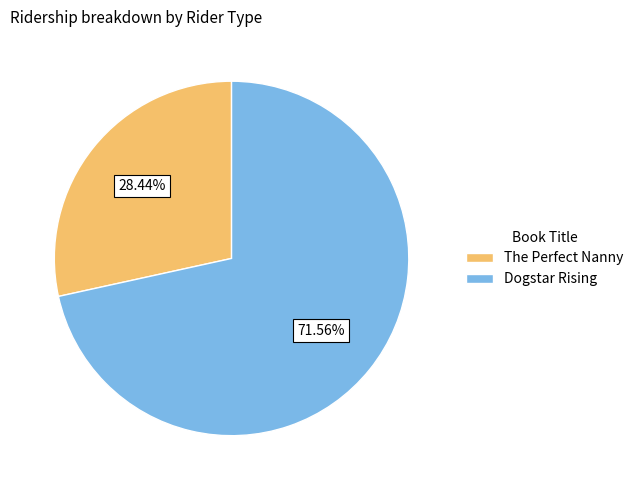

What portion of the pie excludes The Perfect Nanny?

71.6%